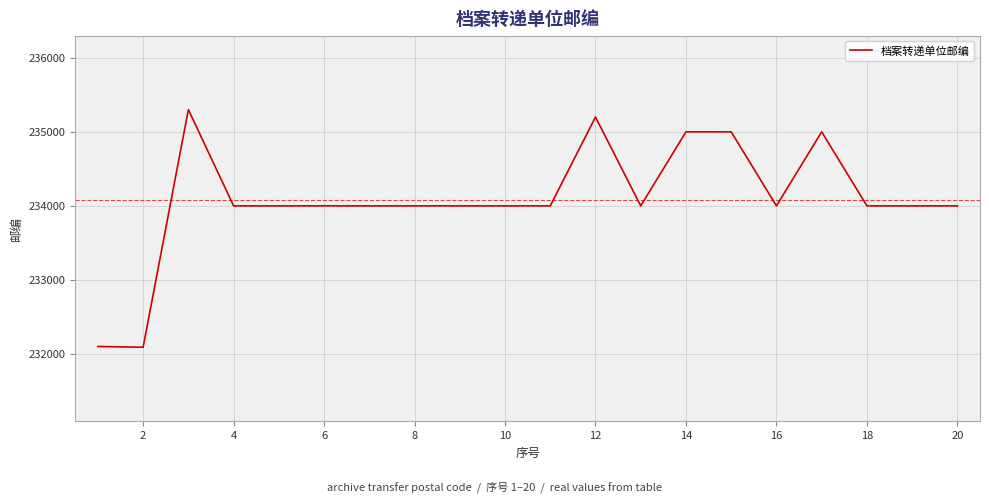

What is the minimum value shown in the chart?

232091